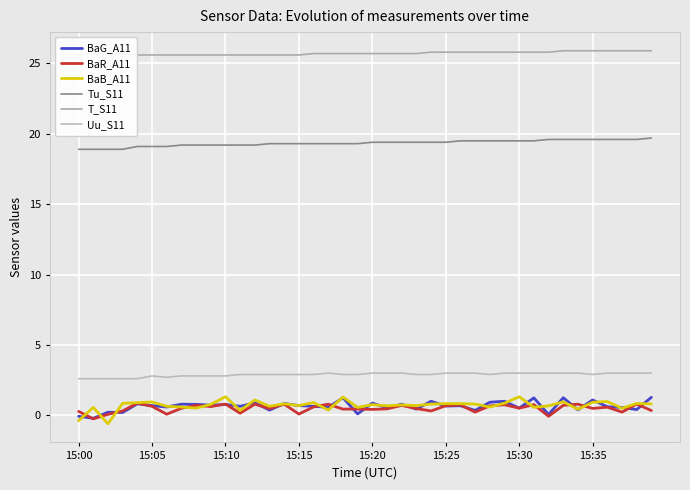

True or false: Tu_S11 has a value of 30.9 at 9.

False